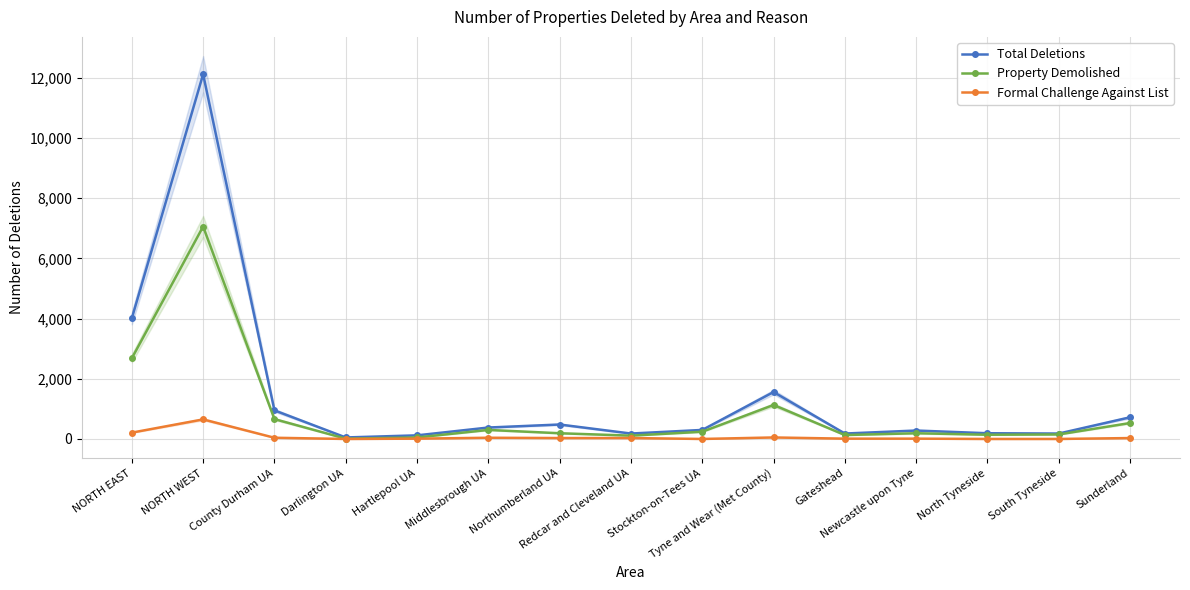

True or false: Total Deletions and Formal Challenge Against List cross at least once.

False